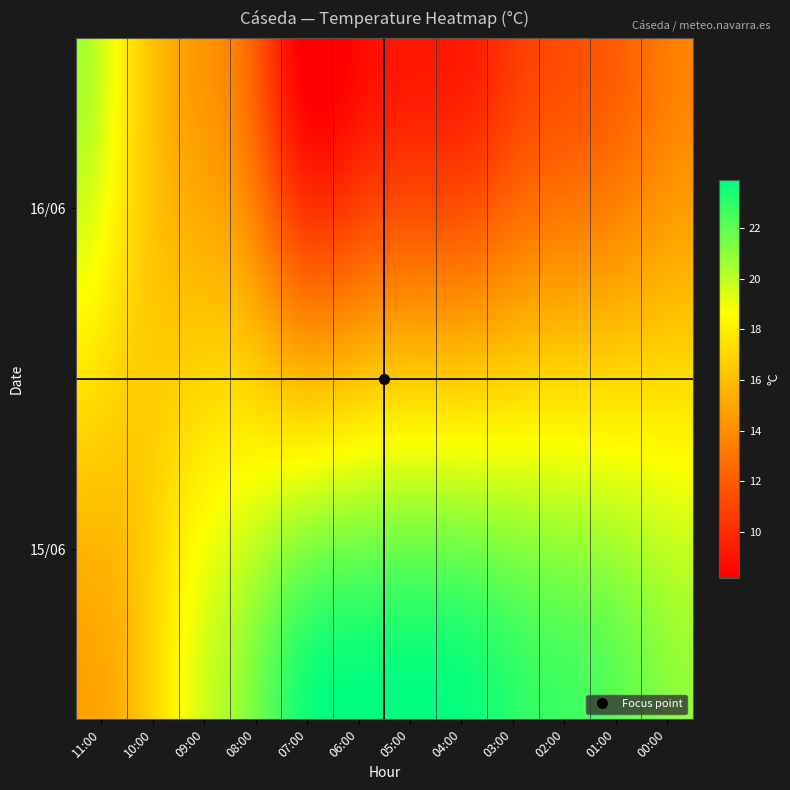

What is the lowest value of the 15/06 series?

14.8